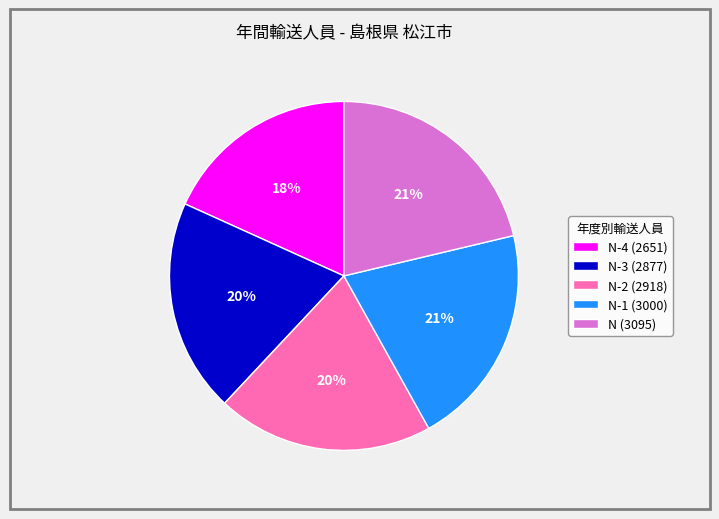

Approximately how many times larger is the value at N-3 (2877) compared to N-1 (3000)?

1.0